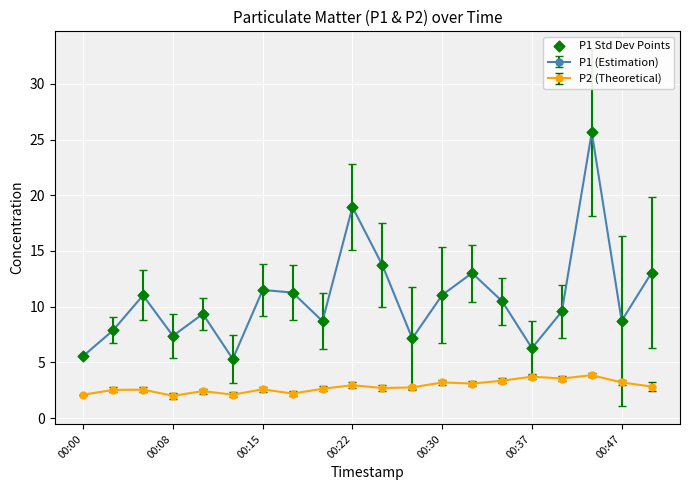

Which series has the widest spread of values?

P1 (Estimation)